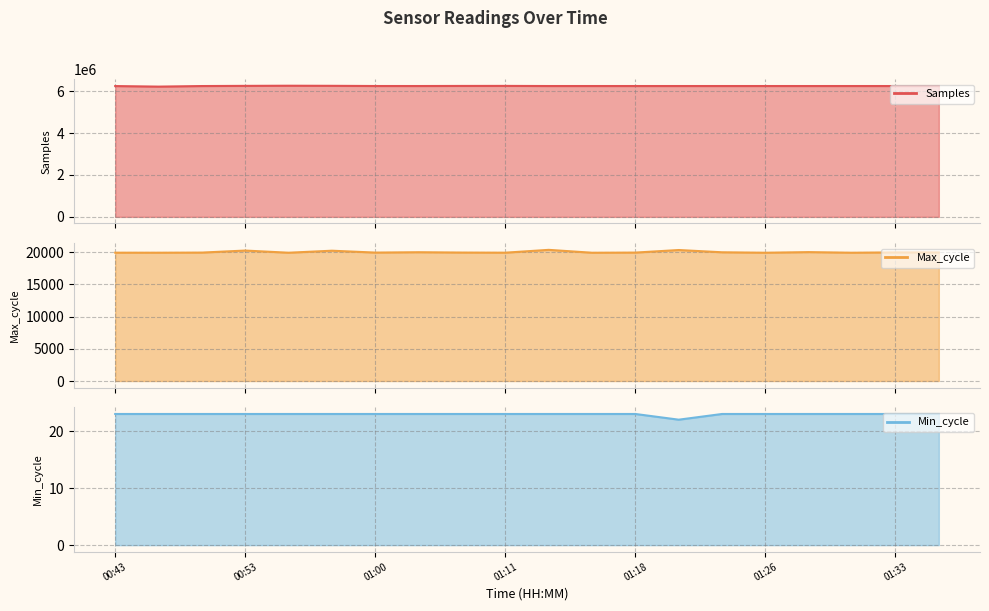

What are all the series names shown in the legend?

Samples line, Max_cycle line, Min_cycle line